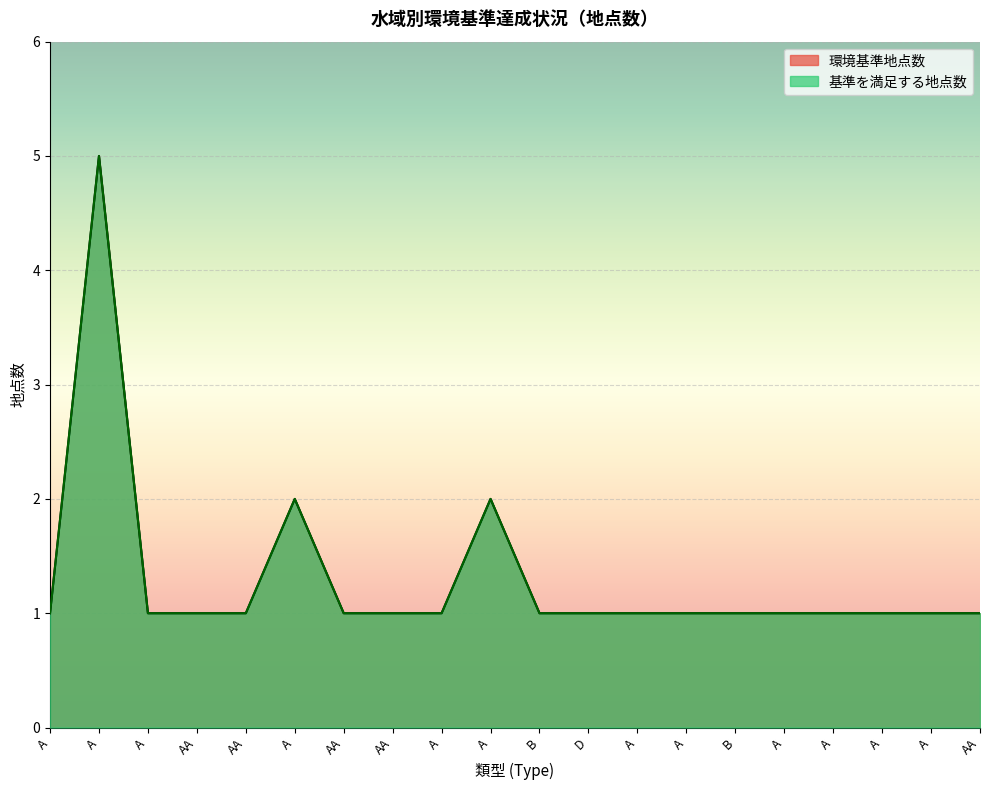

What is the sum of all 環境基準地点数 values?

26